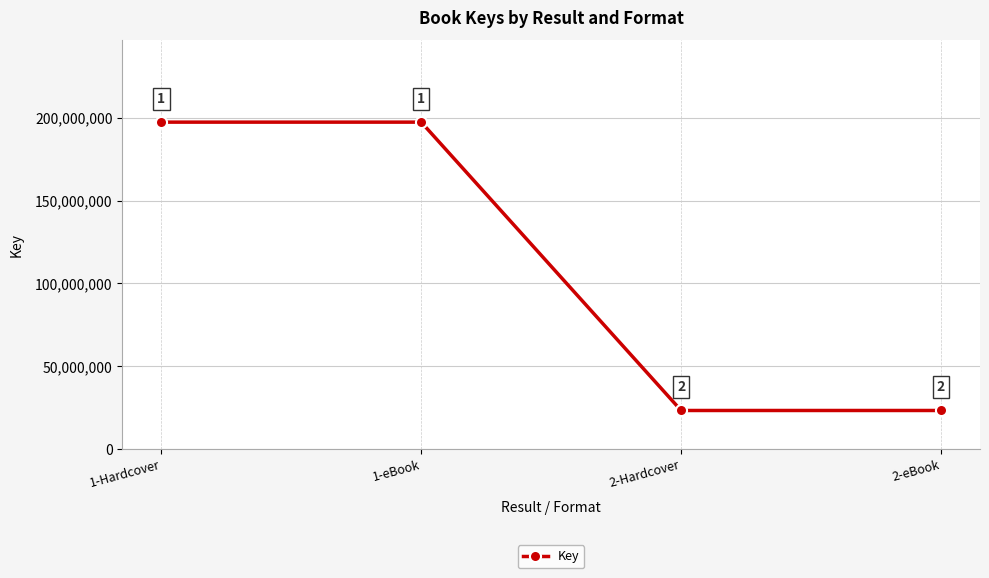

What is the difference between the maximum and minimum values?

174145121